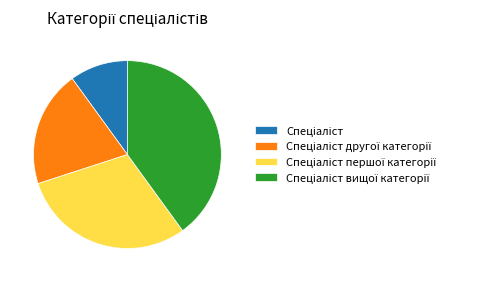

Does any single category account for the majority?

No